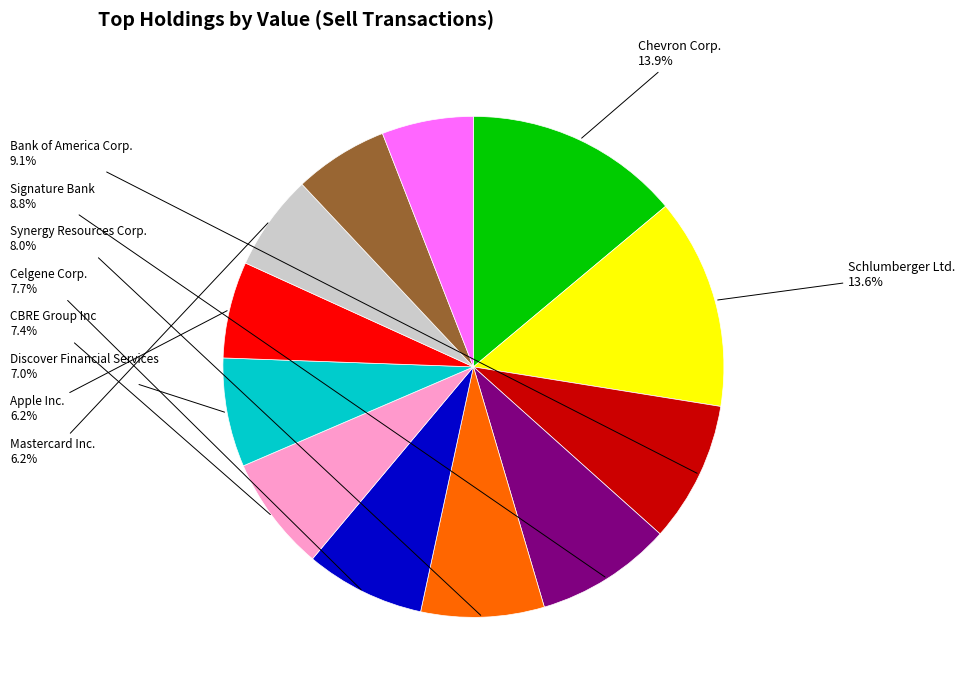

Is there a majority slice in this chart?

No